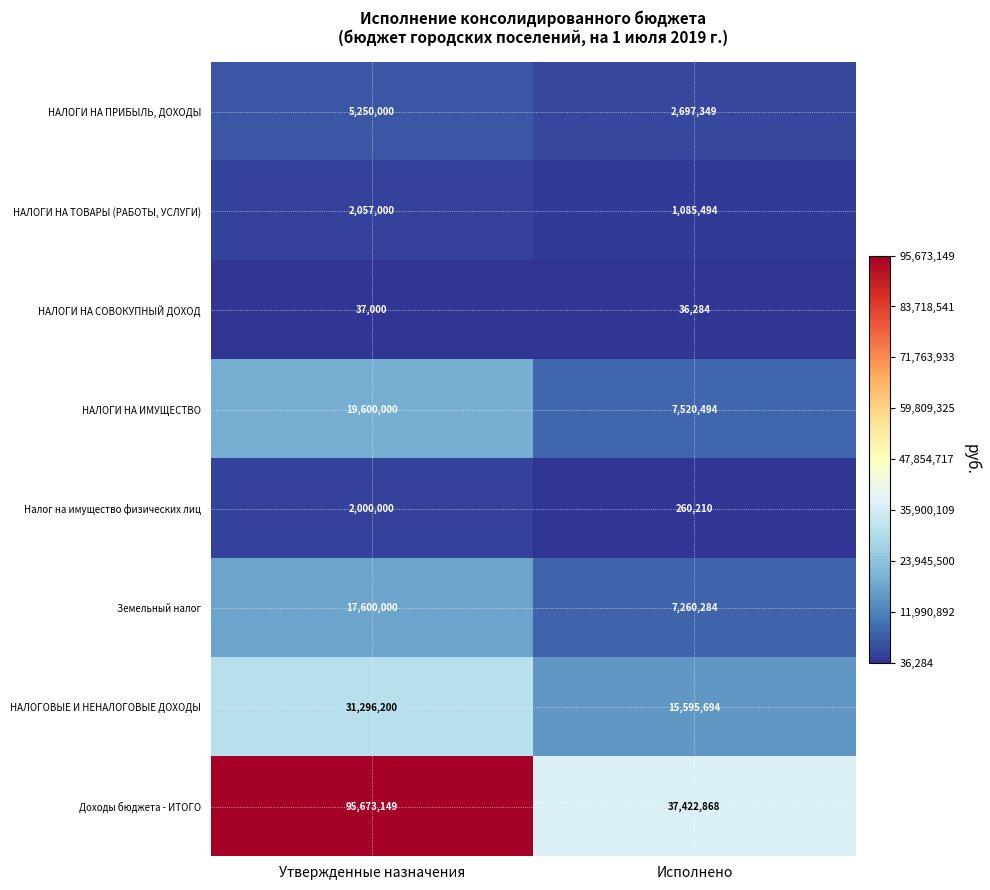

How many data points does each series have?

2